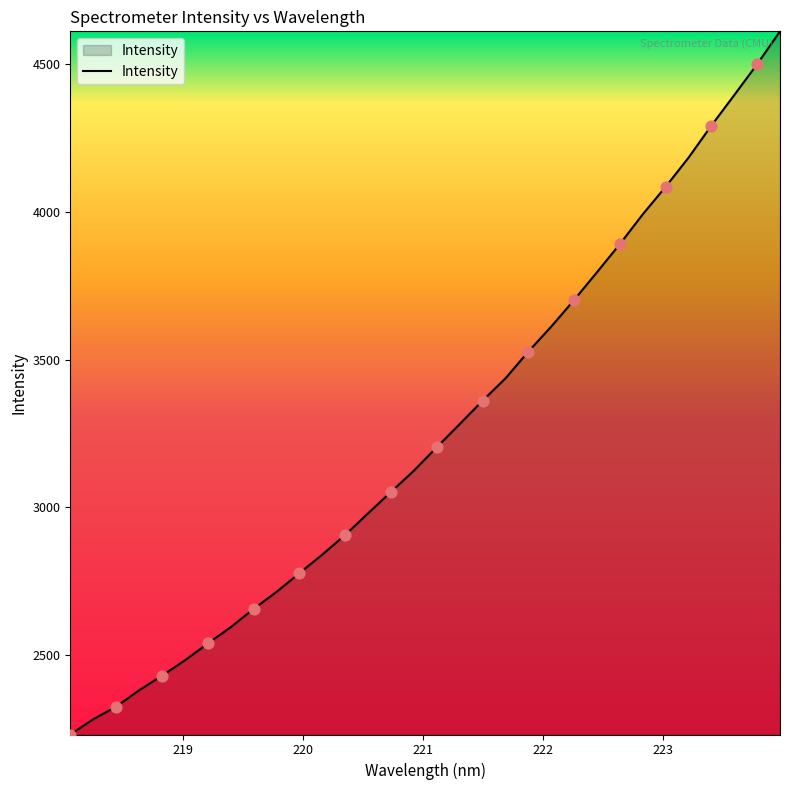

What is the difference between the maximum and minimum values?

2377.3